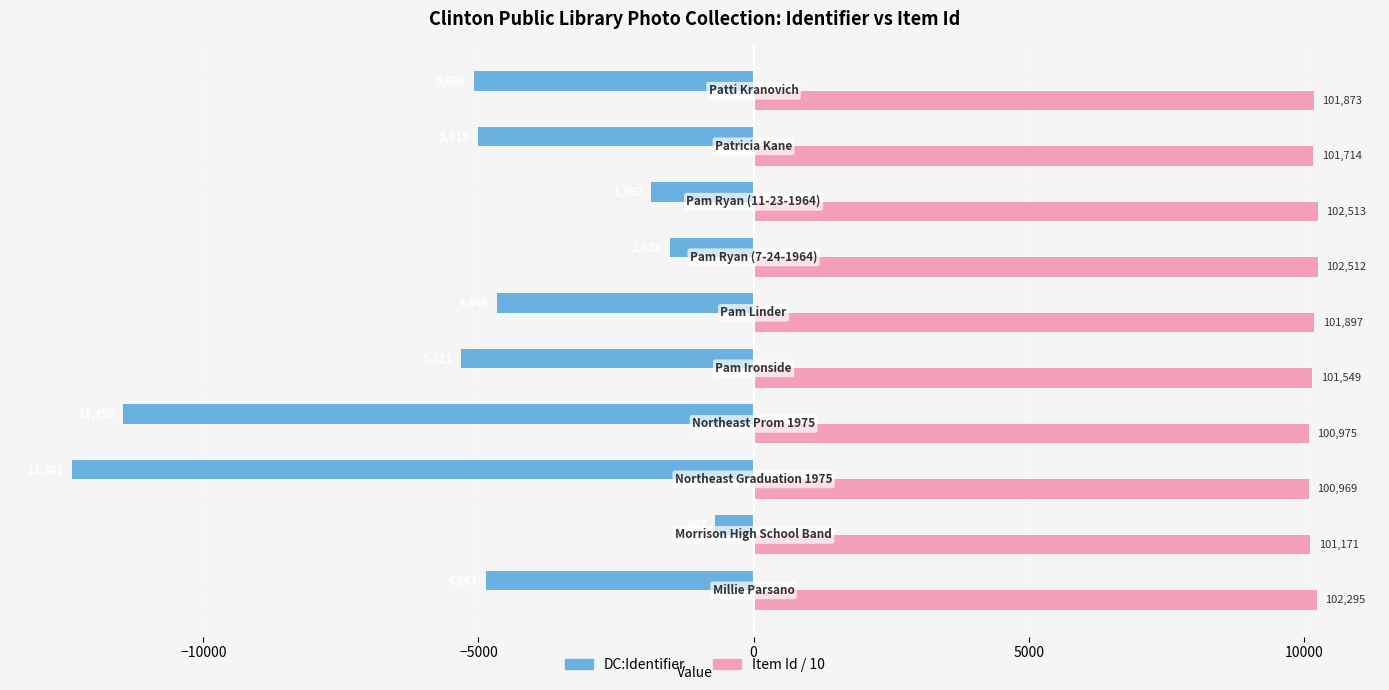

How many series are shown in this chart?

2